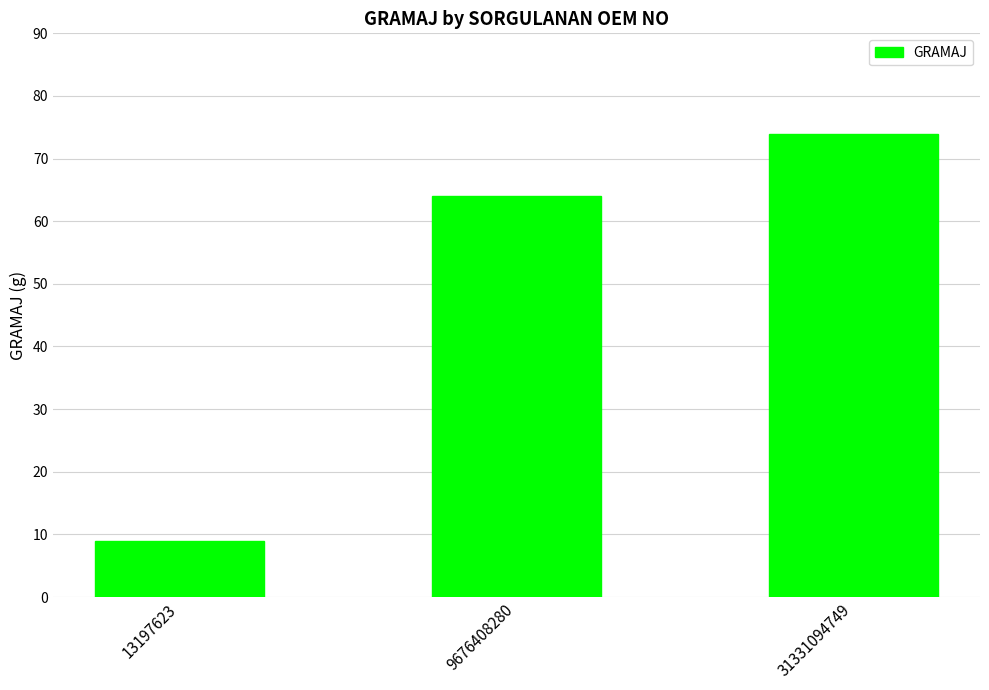

Rank the categories by value from highest to lowest.

31331094749, 9676408280, 13197623